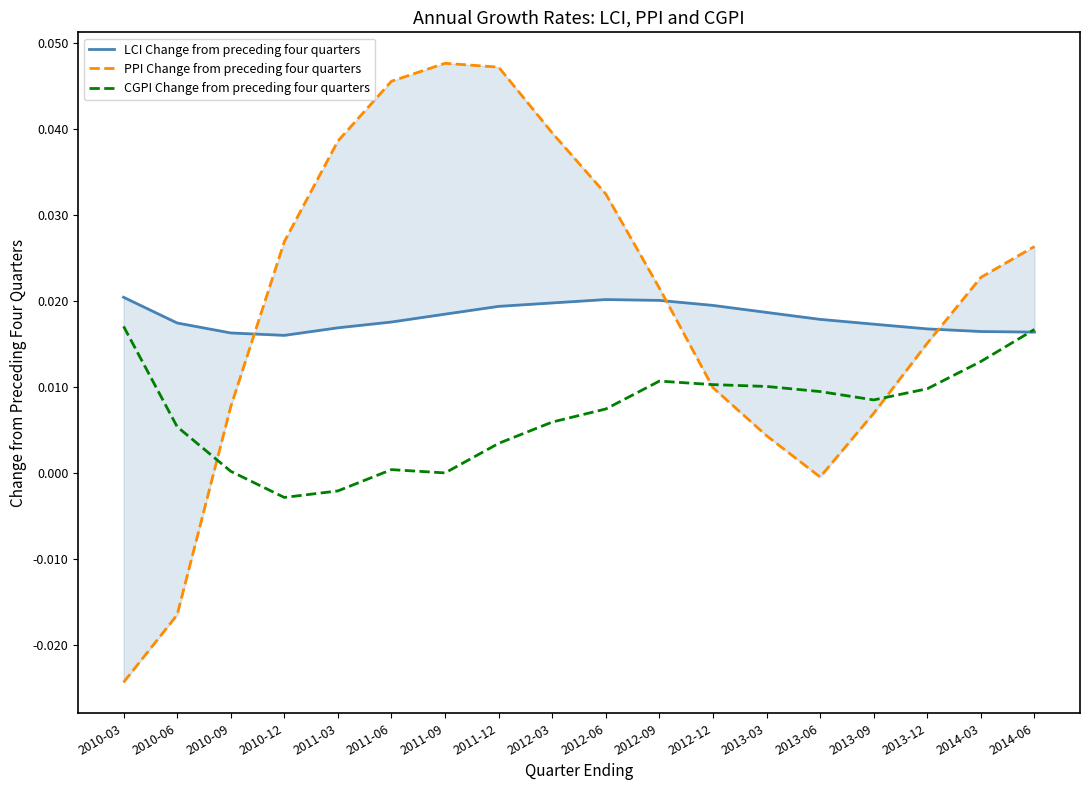

Rank the series by their maximum value, from highest to lowest.

PPI Change from preceding four quarters, LCI Change from preceding four quarters, CGPI Change from preceding four quarters